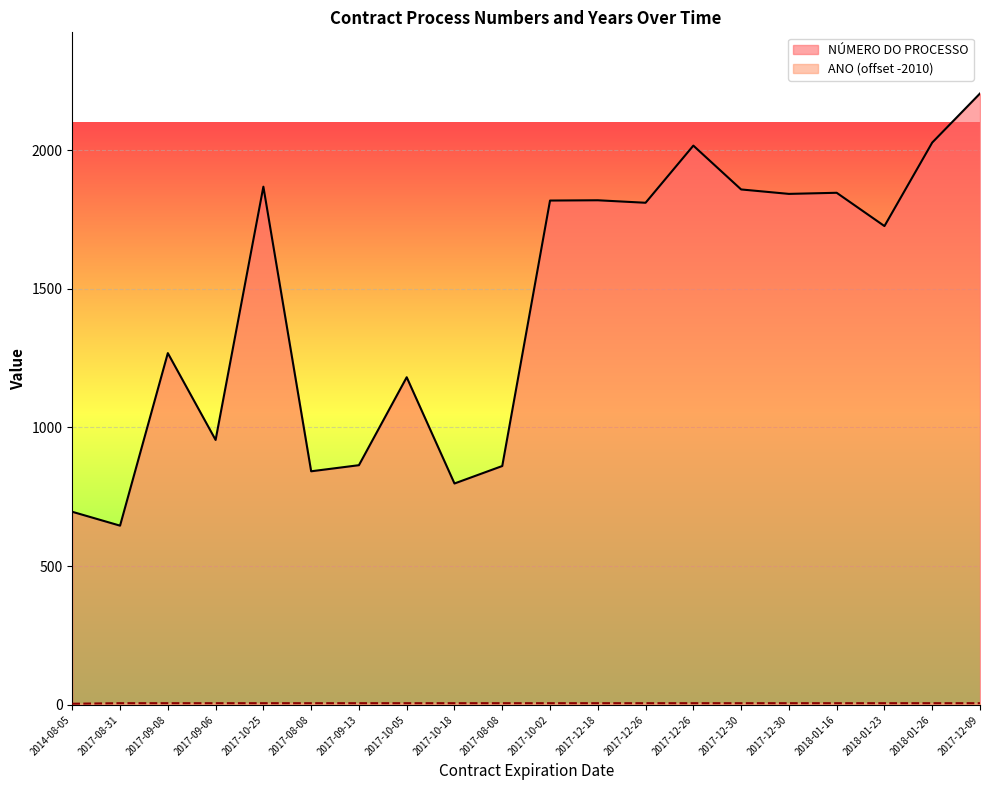

Between 2017-12-30 and 2017-12-30, which is larger?

2017-12-30